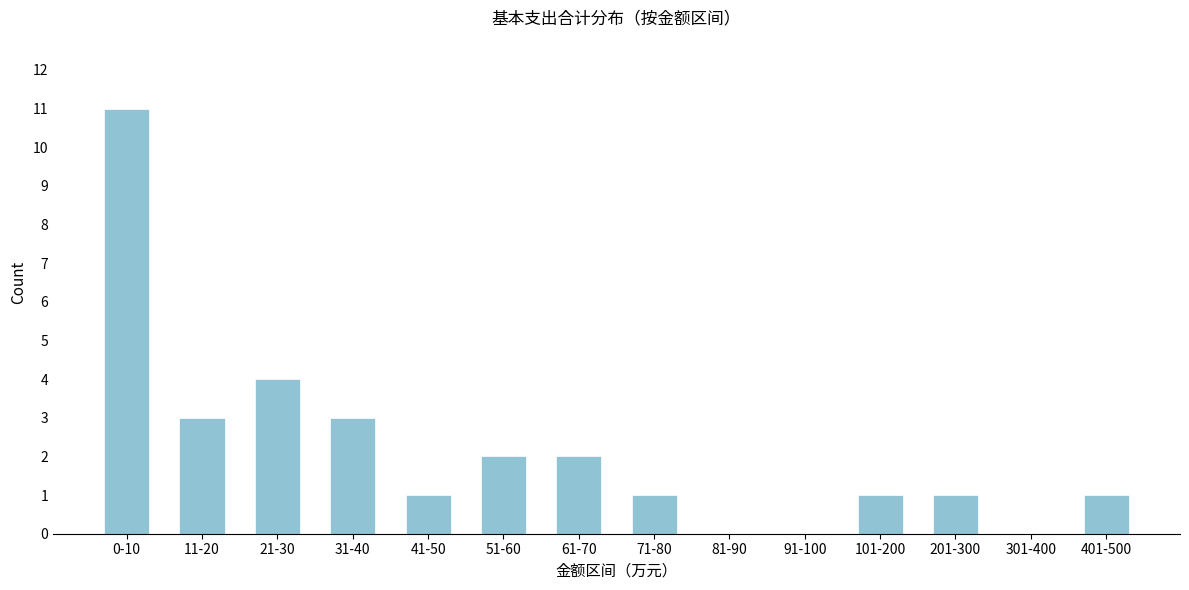

Reading left to right, list all the values displayed in this chart.

0-10=11	11-20=3	21-30=4	31-40=3	41-50=1	51-60=2	61-70=2	71-80=1	81-90=0	91-100=0	101-200=1	201-300=1	301-400=0	401-500=1